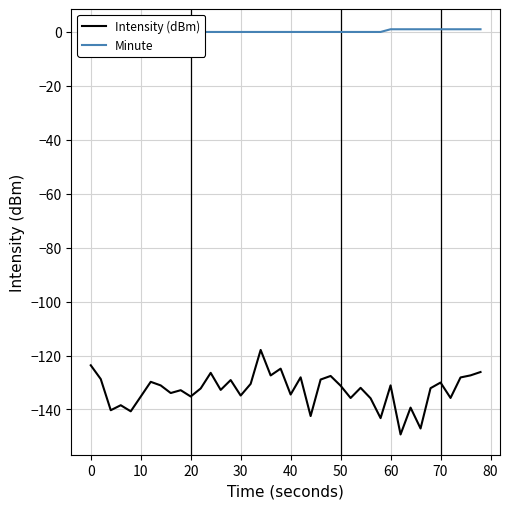

What is the highest value of the Intensity (dBm) series?

-117.9